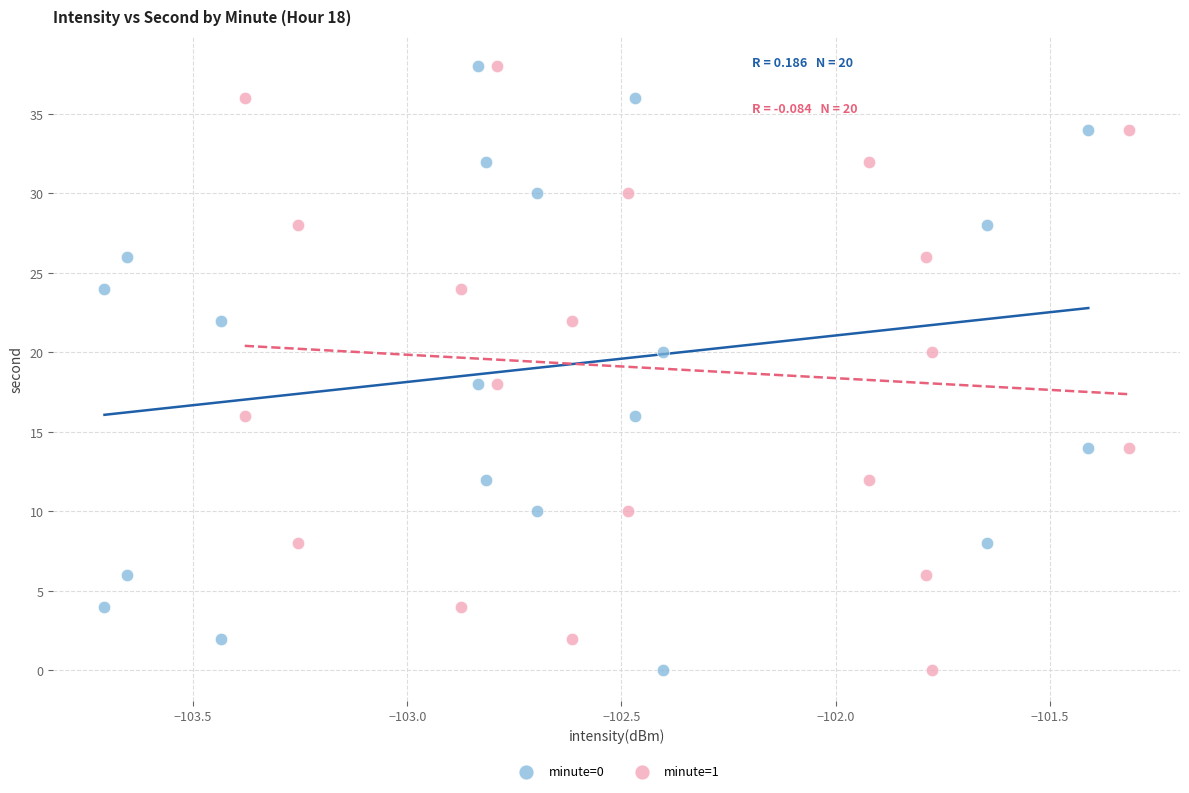

What are all the series names shown in the legend?

minute=0, minute=1